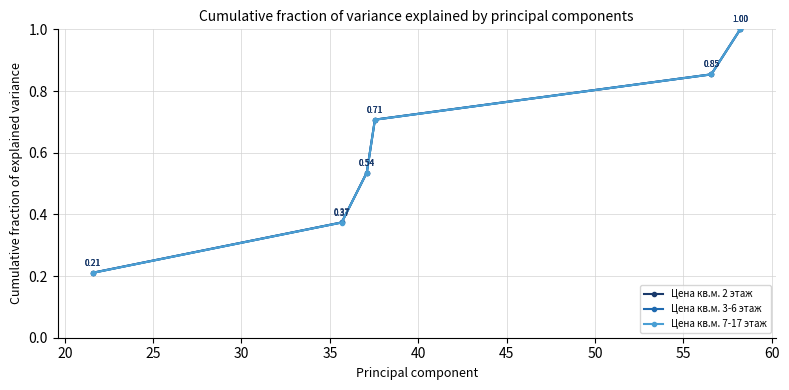

How many times do Цена кв.м. 7-17 этаж and Цена кв.м. 3-6 этаж cross each other?

1